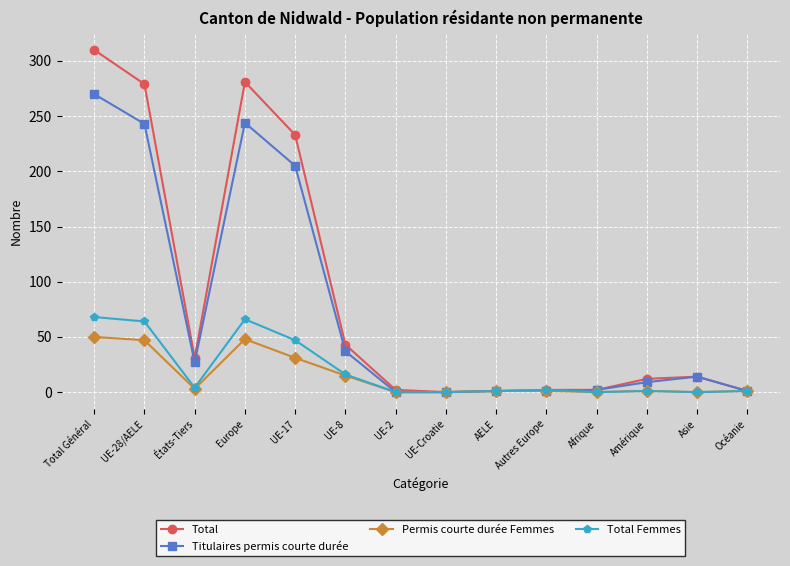

At which label does Titulaires permis courte durée first exceed 14?

Total Général